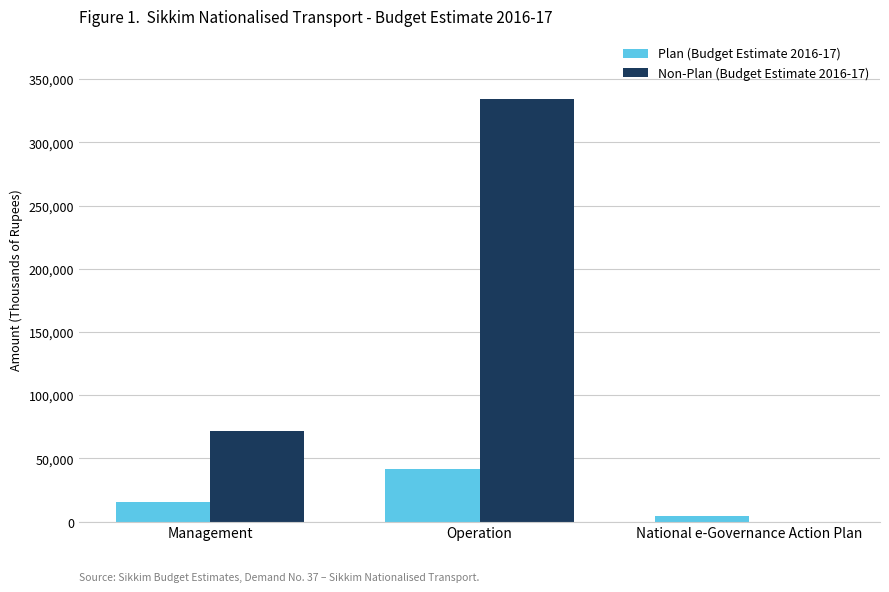

Which series has the largest total across all categories?

Non-Plan (Budget Estimate 2016-17)